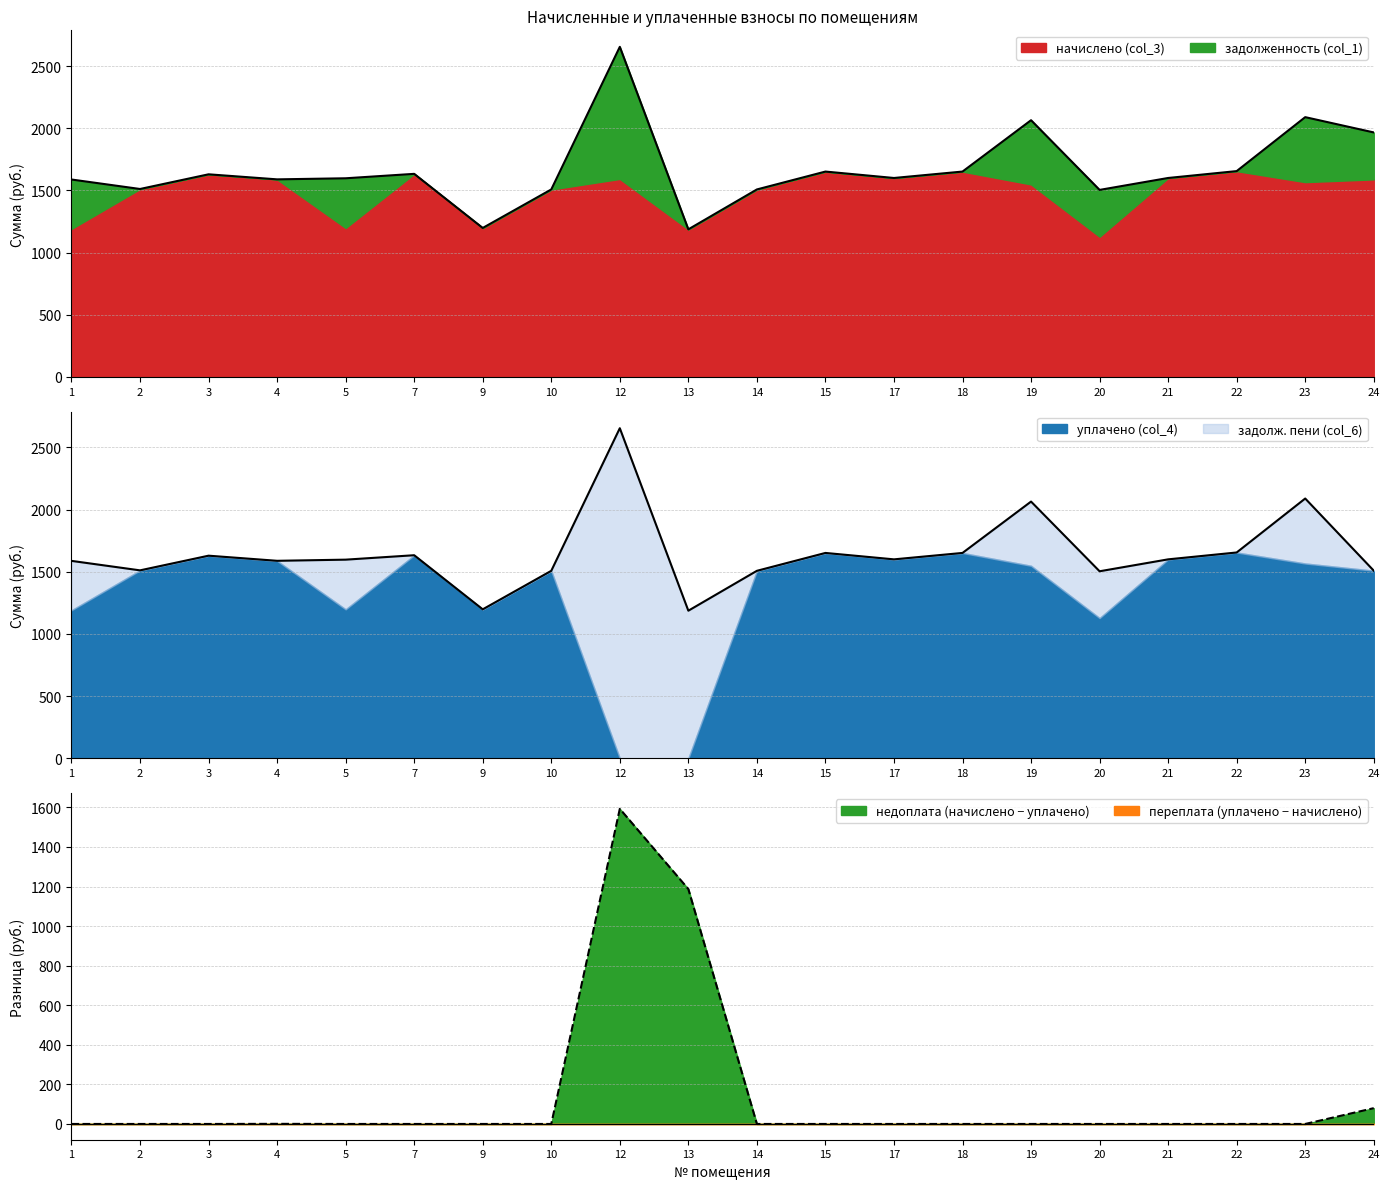

True or false: задолженность (col_1) has more than 1 points higher than both neighbors.

True